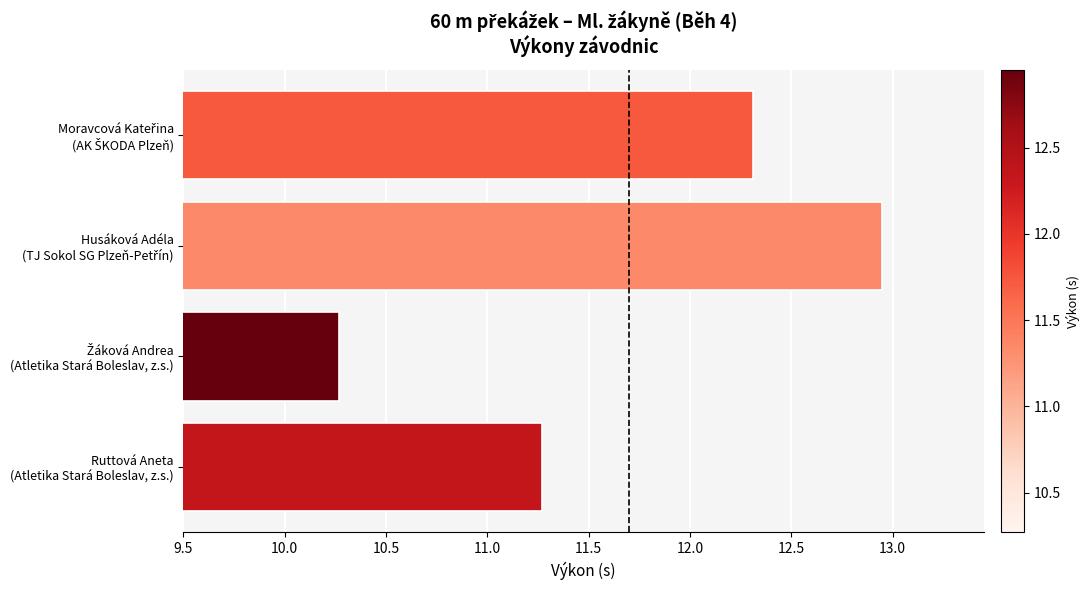

What is the minimum value shown in the chart?

10.3